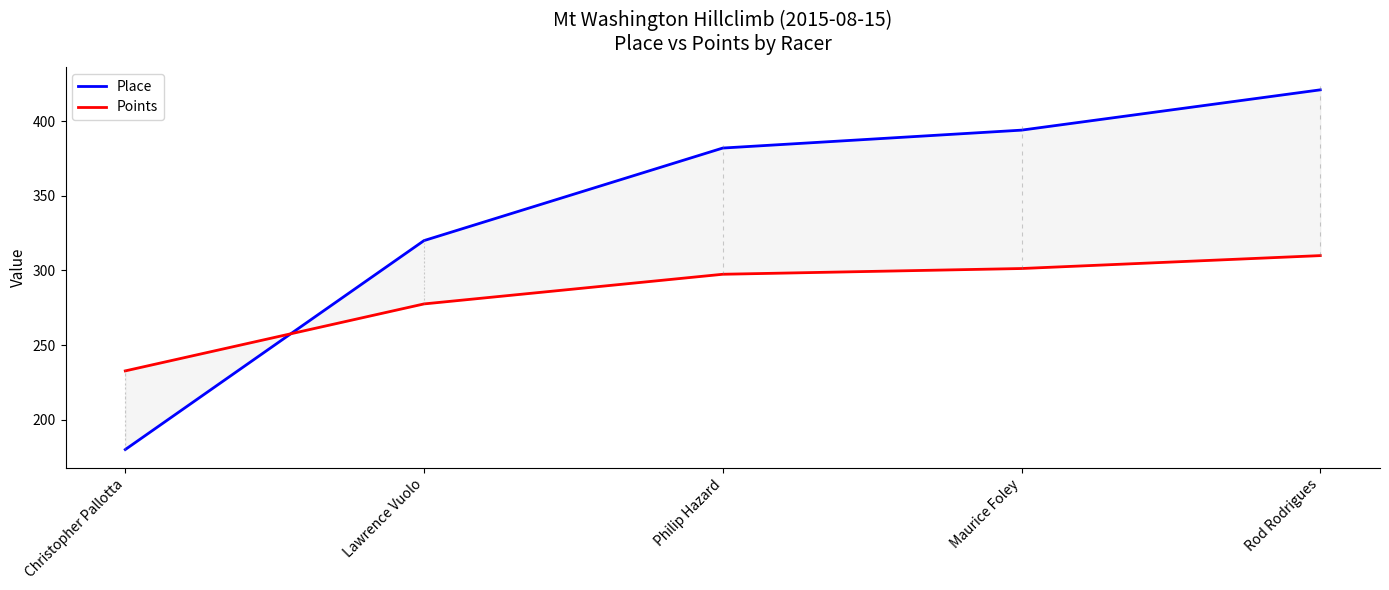

What is the spread (max minus min) of values at Rod Rodrigues?

111.1